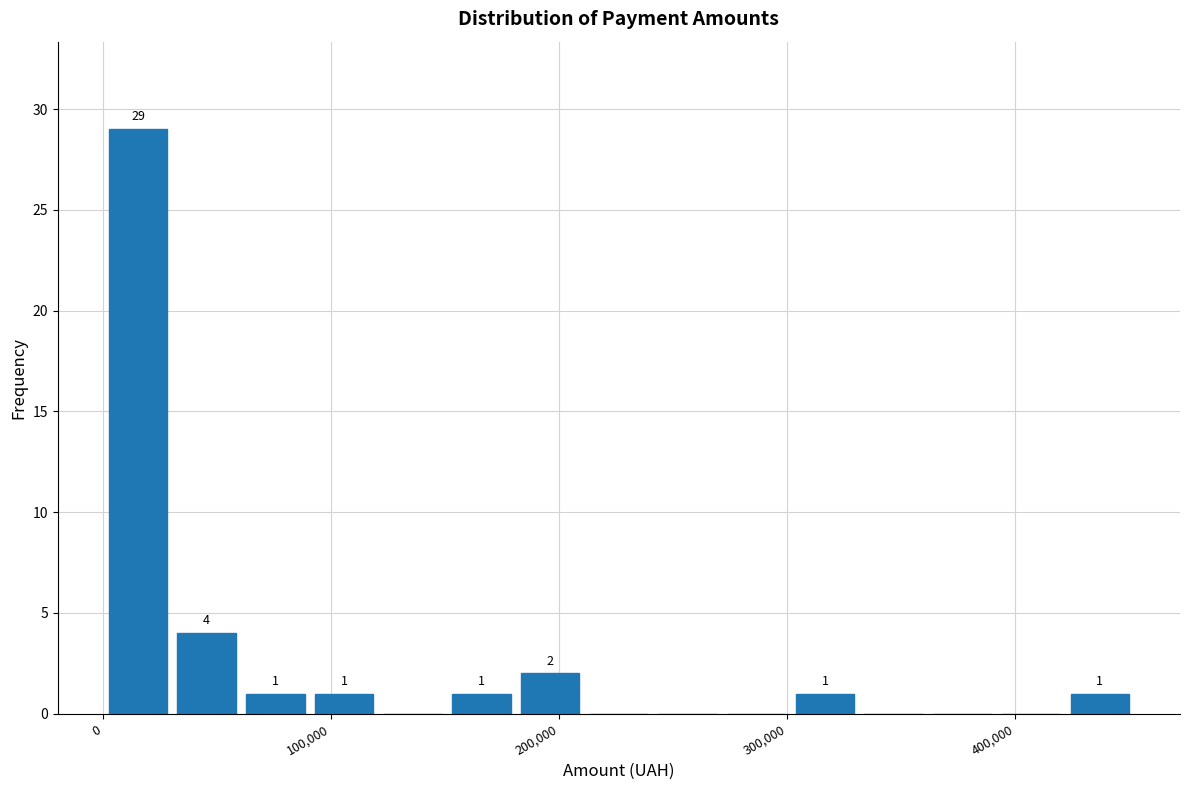

Read against the x-axis, roughly where is the centre of the tallest bar?

20000